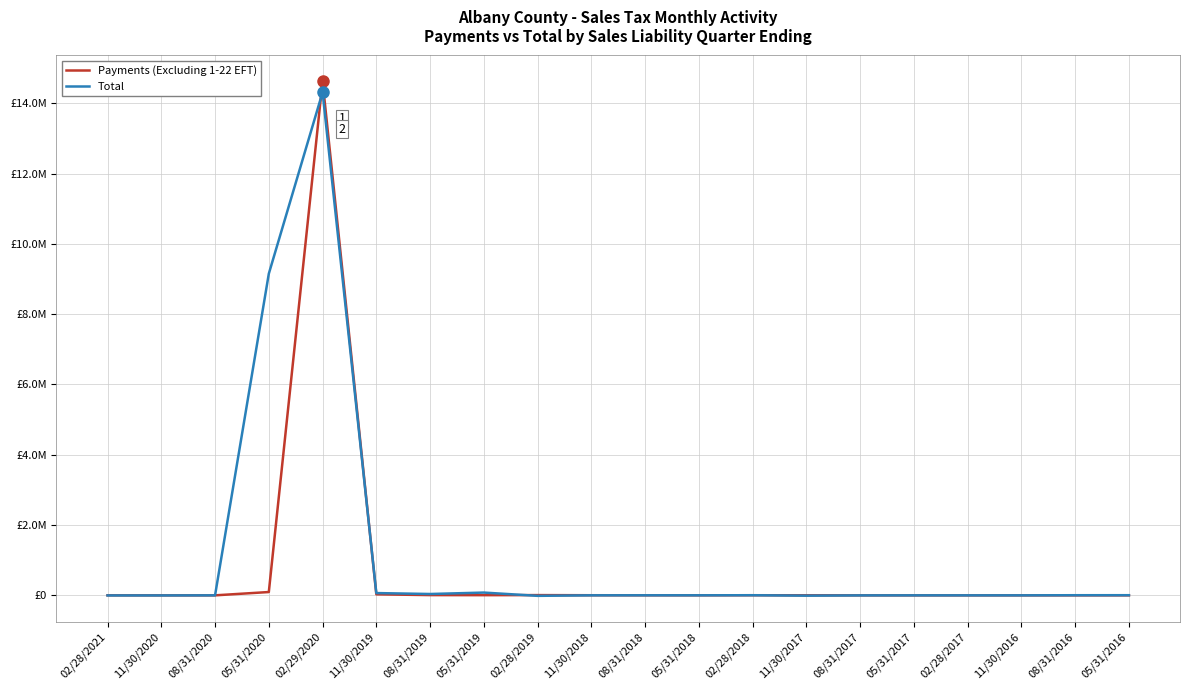

Where is the first local minimum for Total?

11/30/2020